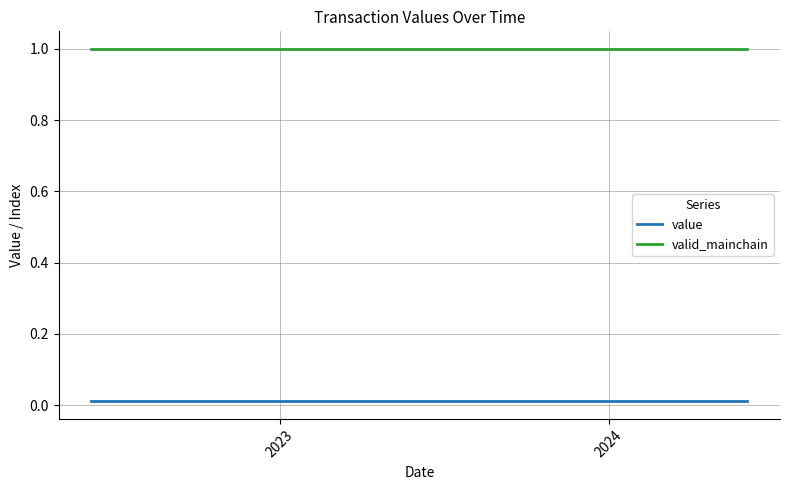

True or false: valid_mainchain and value intersect in this chart.

False